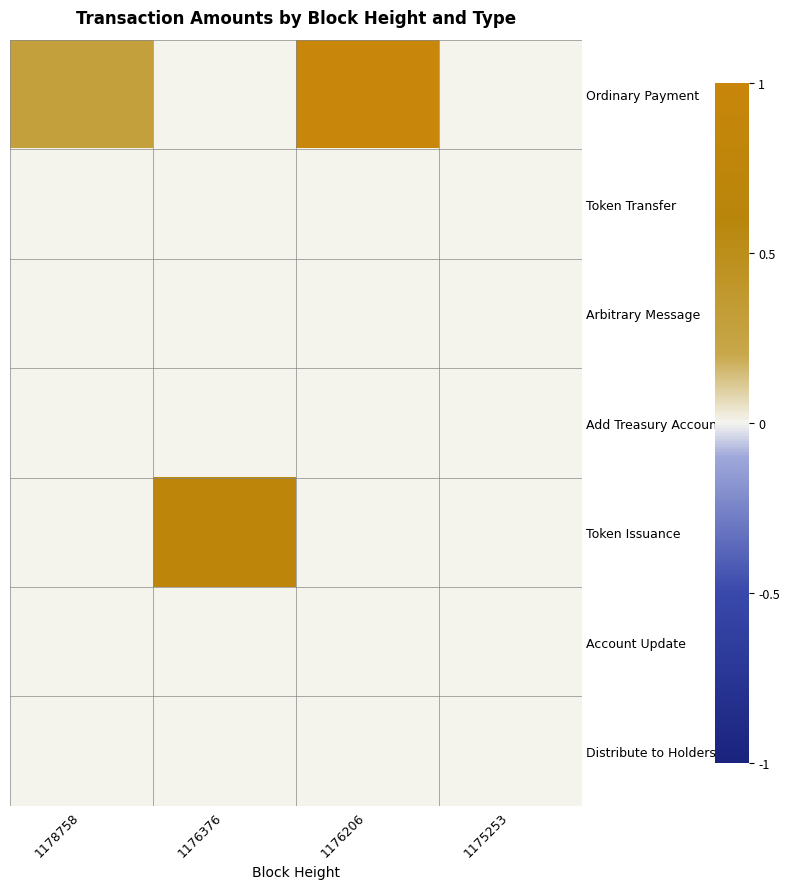

Which series has the largest total across all categories?

Ordinary Payment